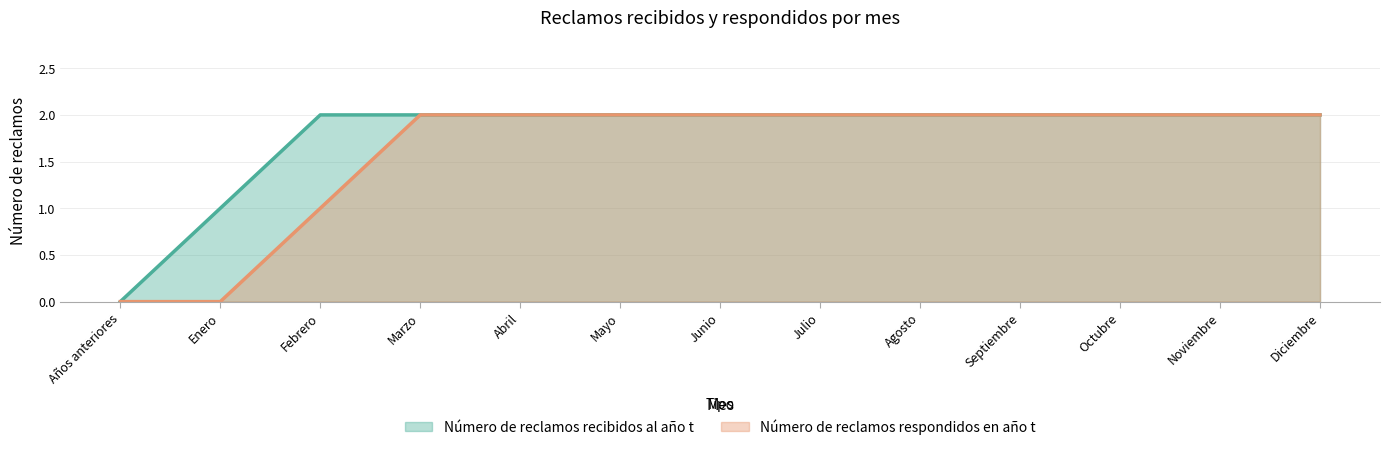

The Número de reclamos respondidos en año t series shows 4 at Mayo. True or false?

False